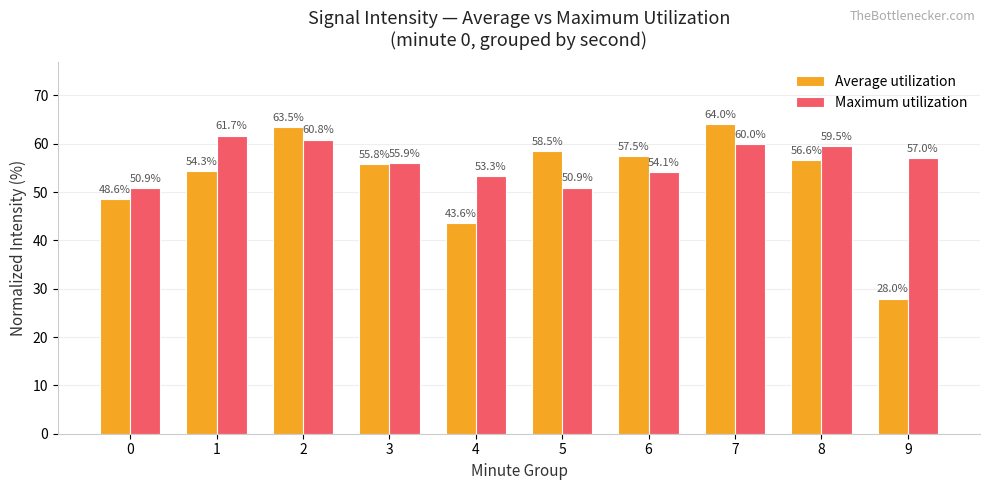

What is the difference between the maximum and minimum values in the Average utilization series?

36.1